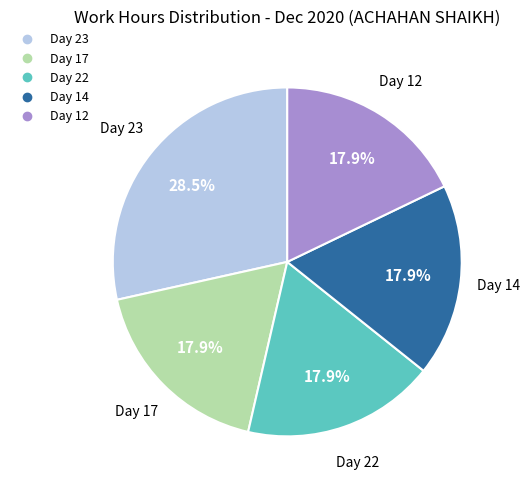

To the nearest percent, what is the difference between the largest and smallest slice percentages?

11%